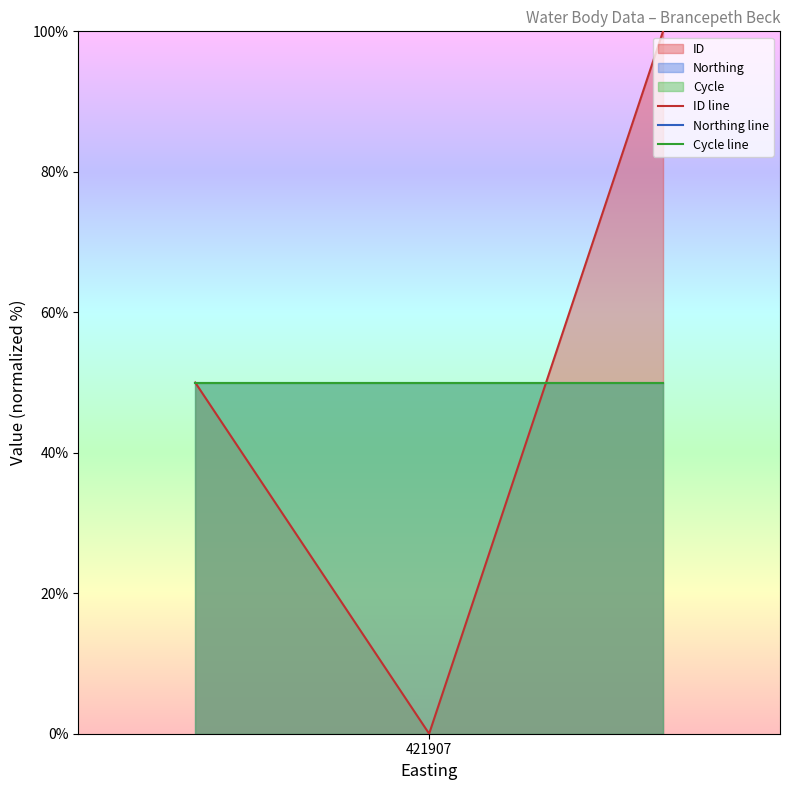

What are all the series names shown in the legend?

ID line, Northing line, Cycle line